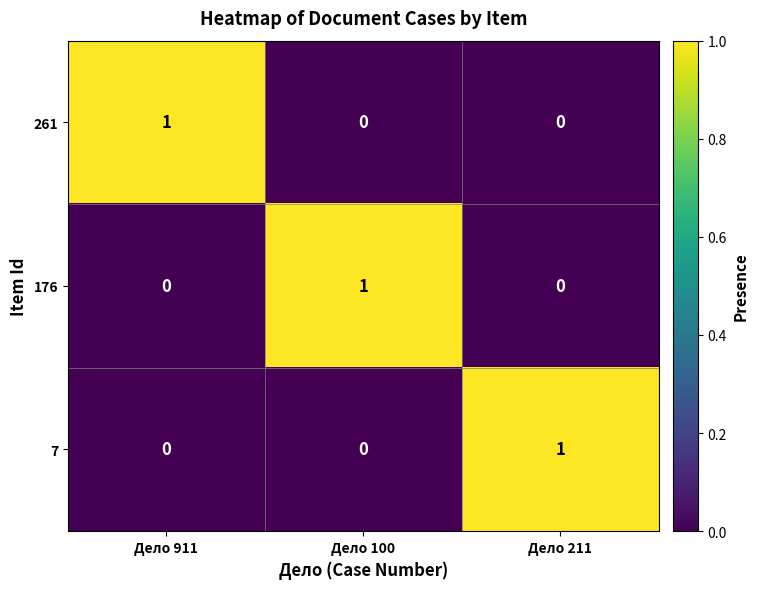

What is the spread (max minus min) of values at Дело 211?

1